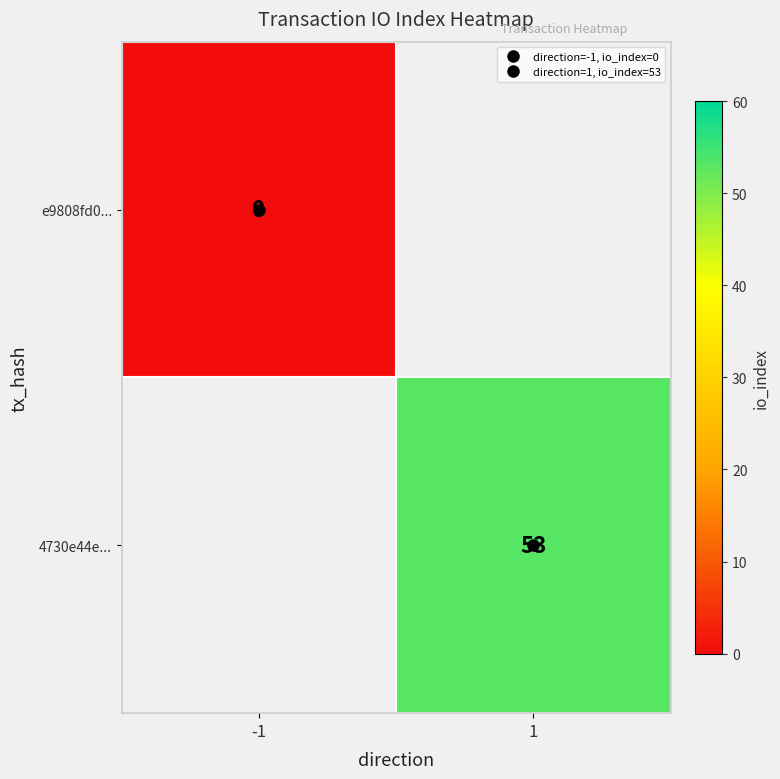

List the series in order of their peak value, lowest first.

e9808fd0..., 4730e44e...